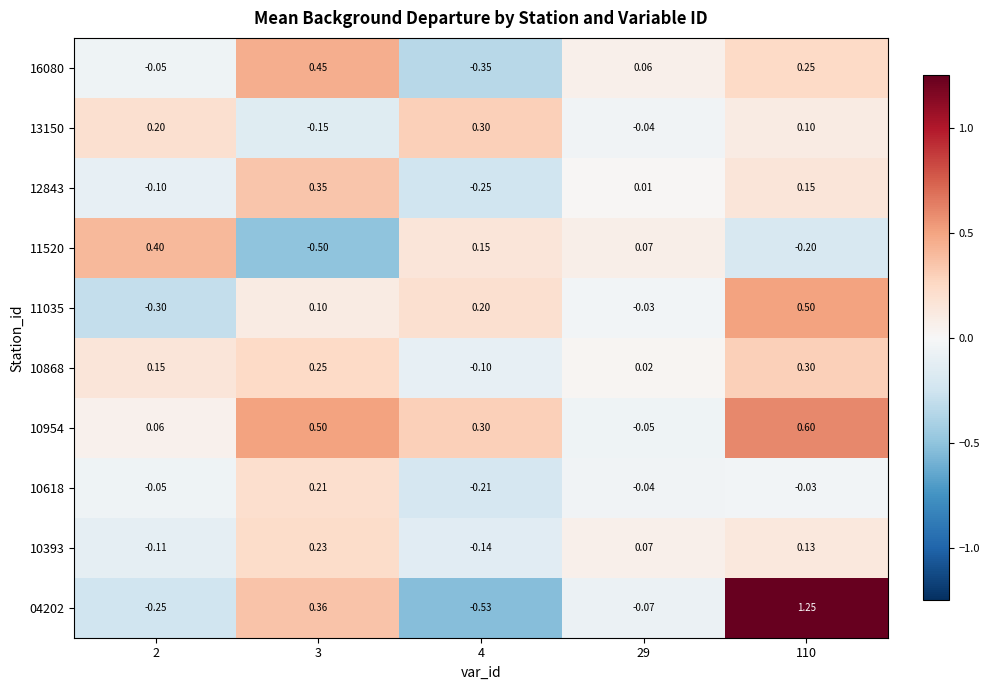

Is the value of 10868 at 4 greater than the value of 11520 at 4?

No